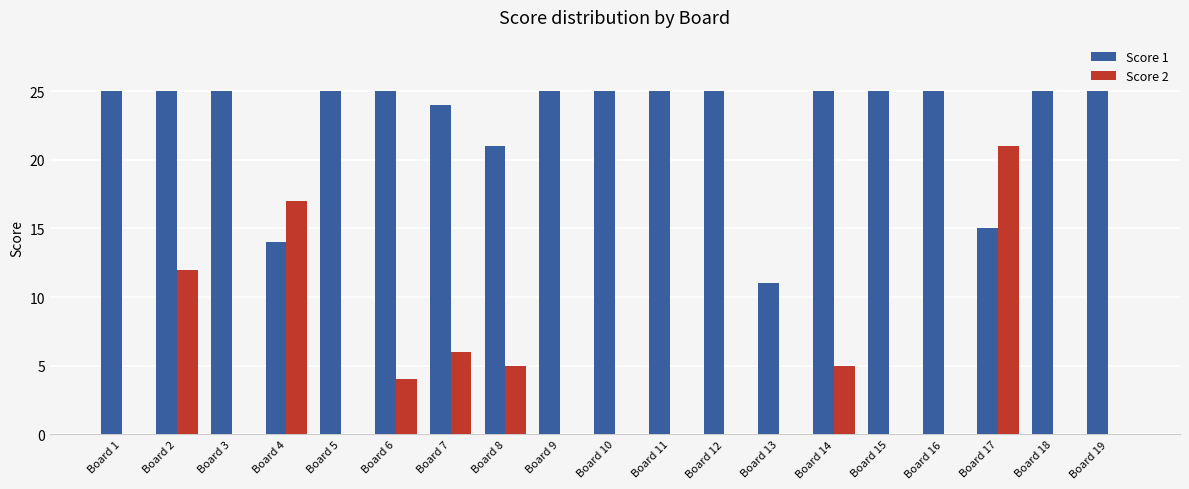

Between Board 1 and Board 14, which series saw the biggest shift?

Score 2